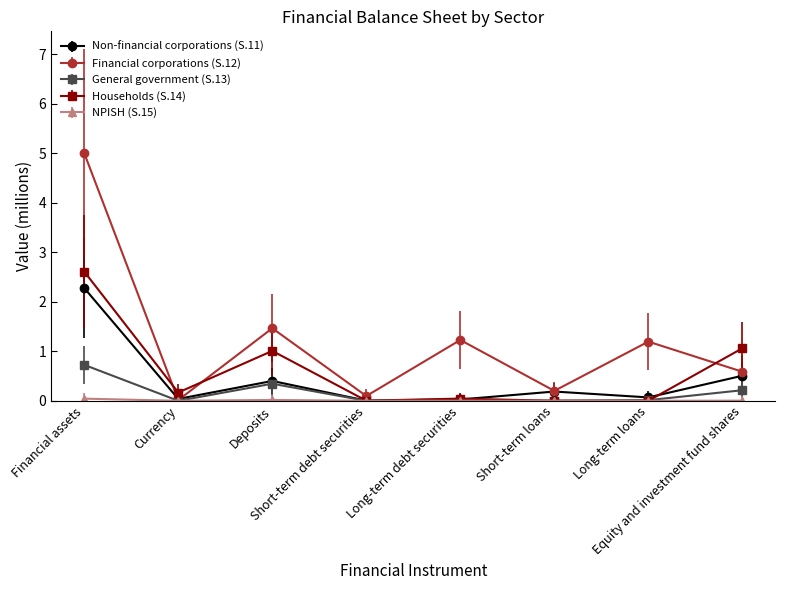

Which series has the largest range (max minus min)?

Financial corporations (S.12)